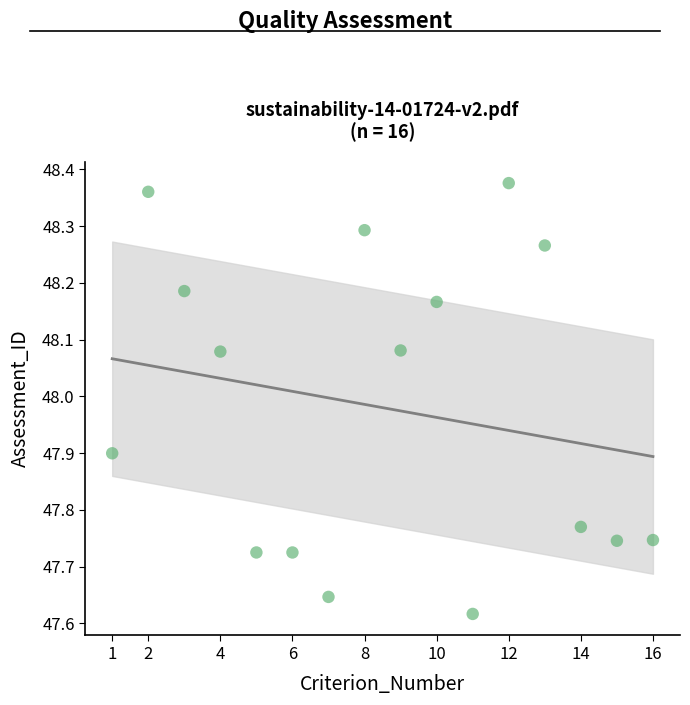

Count the number of points in this scatter plot.

16